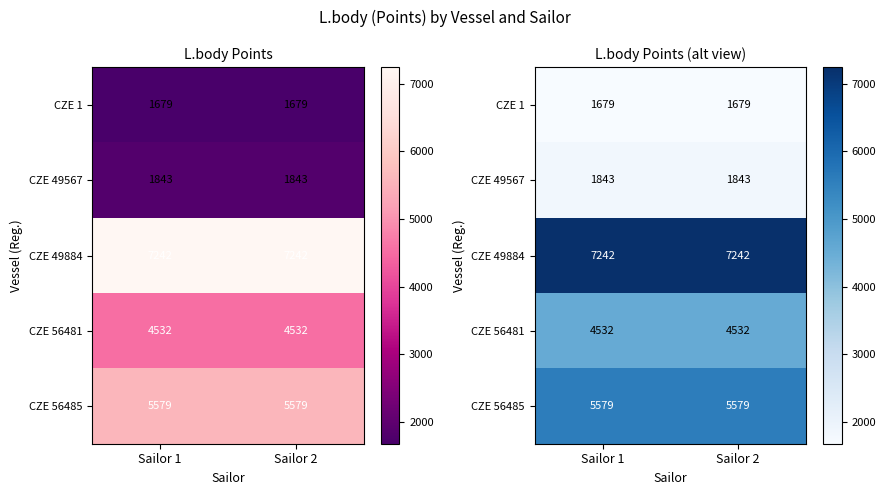

What is the lowest value of the CZE 49567 series?

1843